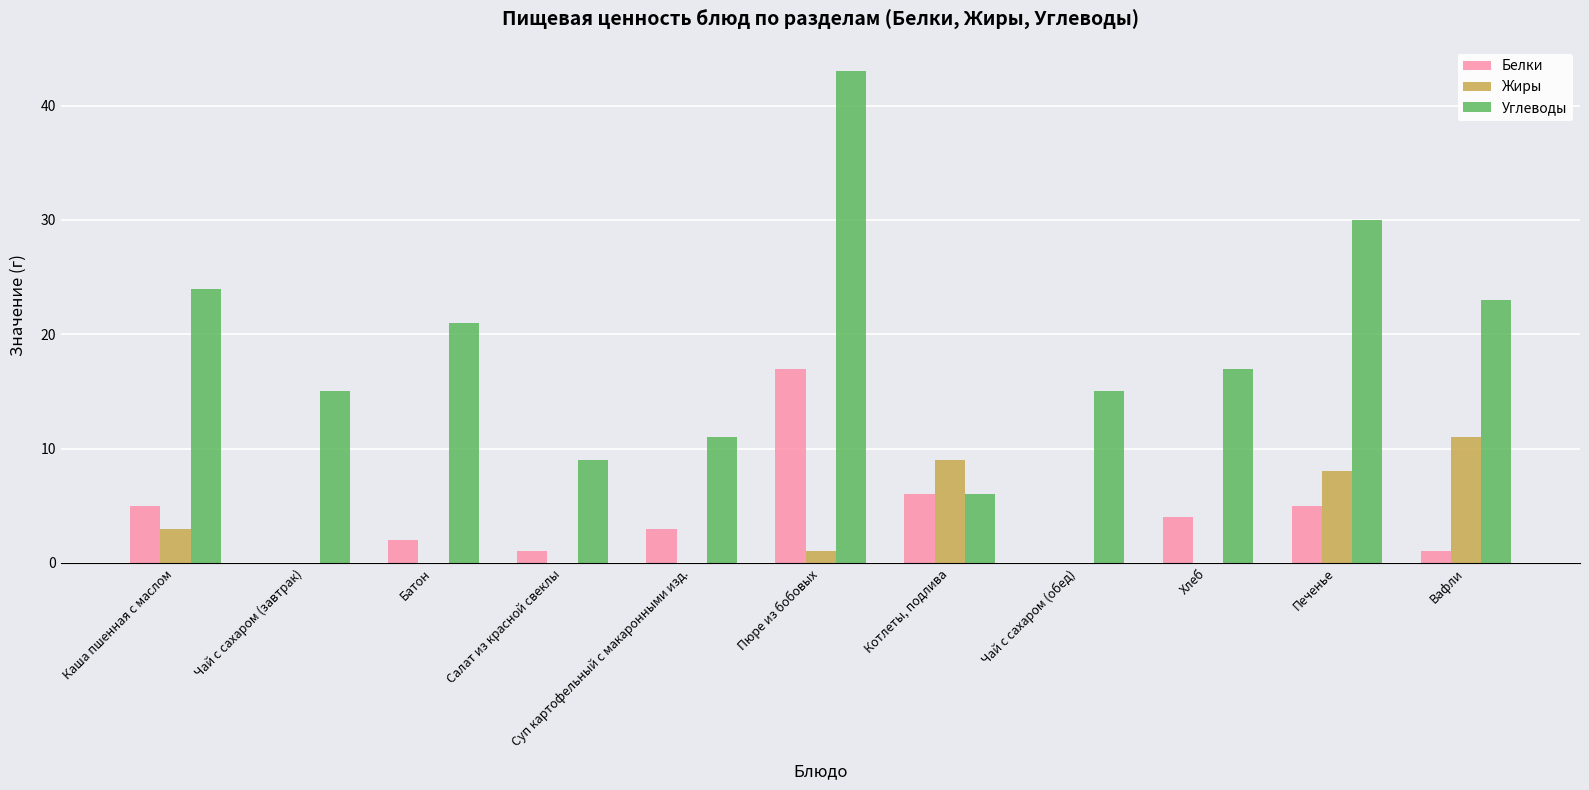

Which category has the highest value in the Белки series?

Пюре из бобовых